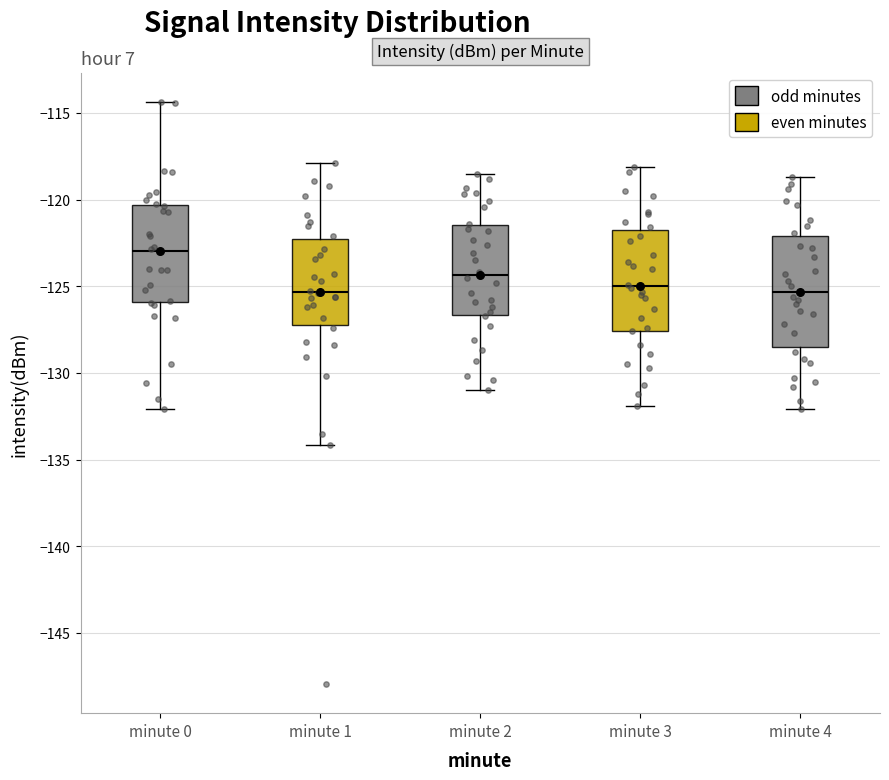

Reading left to right, read every box against the y-axis: the position of its median line, the range the box covers, and the ends of its whiskers. The values are not printed on the chart, so give them approximately, as read against the axis.

minute 0: median -123.0, box -126.0 to -120.5, whiskers -132.0 to -114.5
minute 1: median -125.5, box -127.0 to -122.5, whiskers -134.0 to -118.0
minute 2: median -124.5, box -126.5 to -121.5, whiskers -131.0 to -118.5
minute 3: median -125.0, box -127.5 to -121.5, whiskers -132.0 to -118.0
minute 4: median -125.5, box -128.5 to -122.0, whiskers -132.0 to -118.5